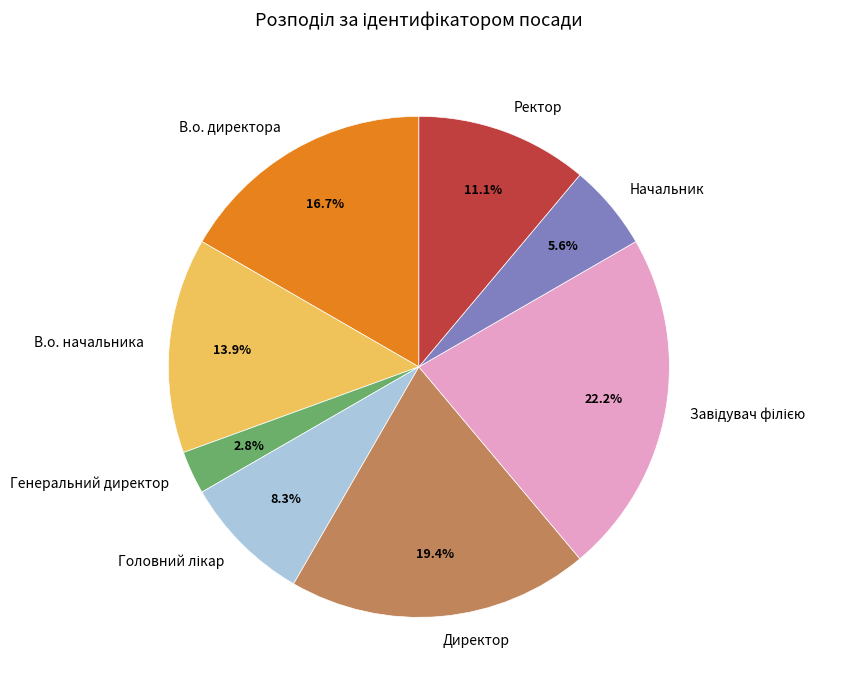

Which category has the smallest portion of the pie?

Генеральний директор